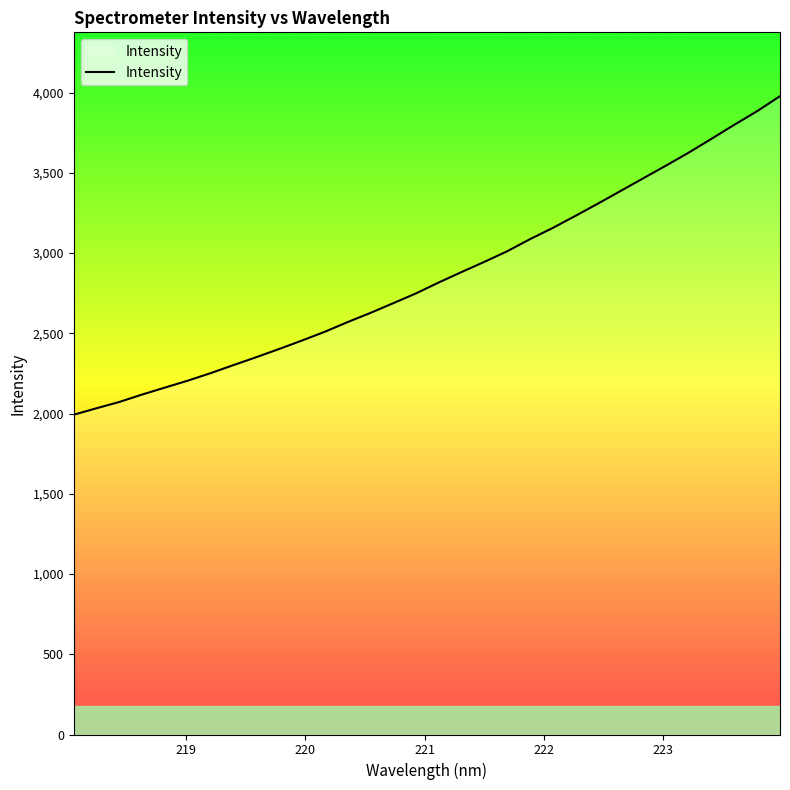

What is the difference between the maximum and minimum values?

1985.1